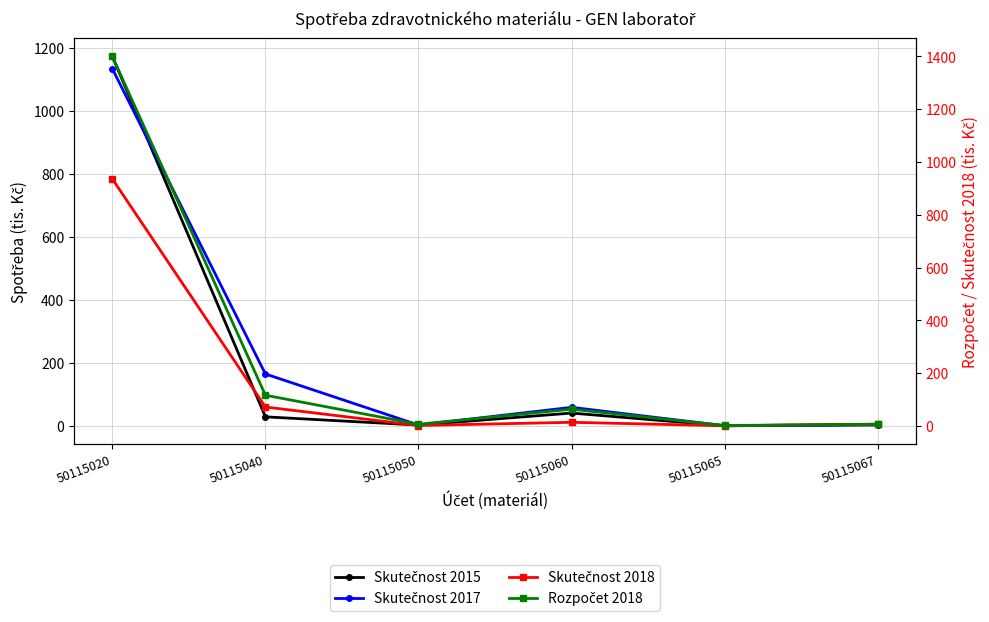

At which category does the chart reach its minimum across all series?

50115065